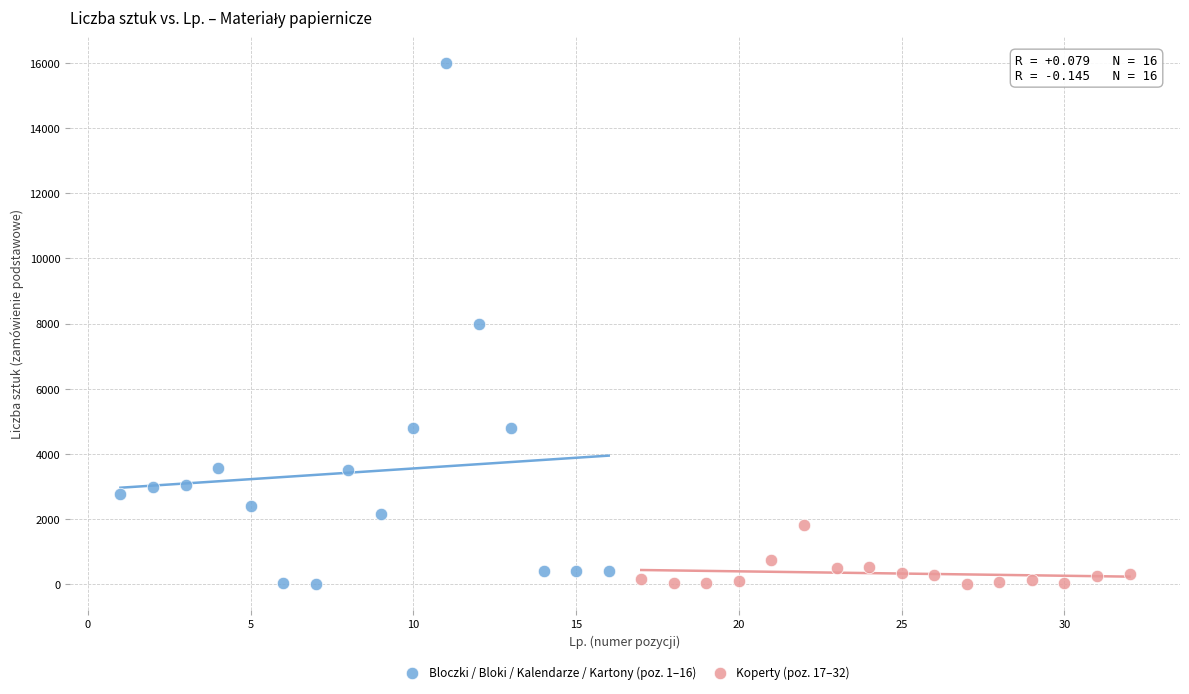

Which series reaches the maximum Y coordinate?

Bloczki / Bloki / Kalendarze / Kartony (poz. 1–16)